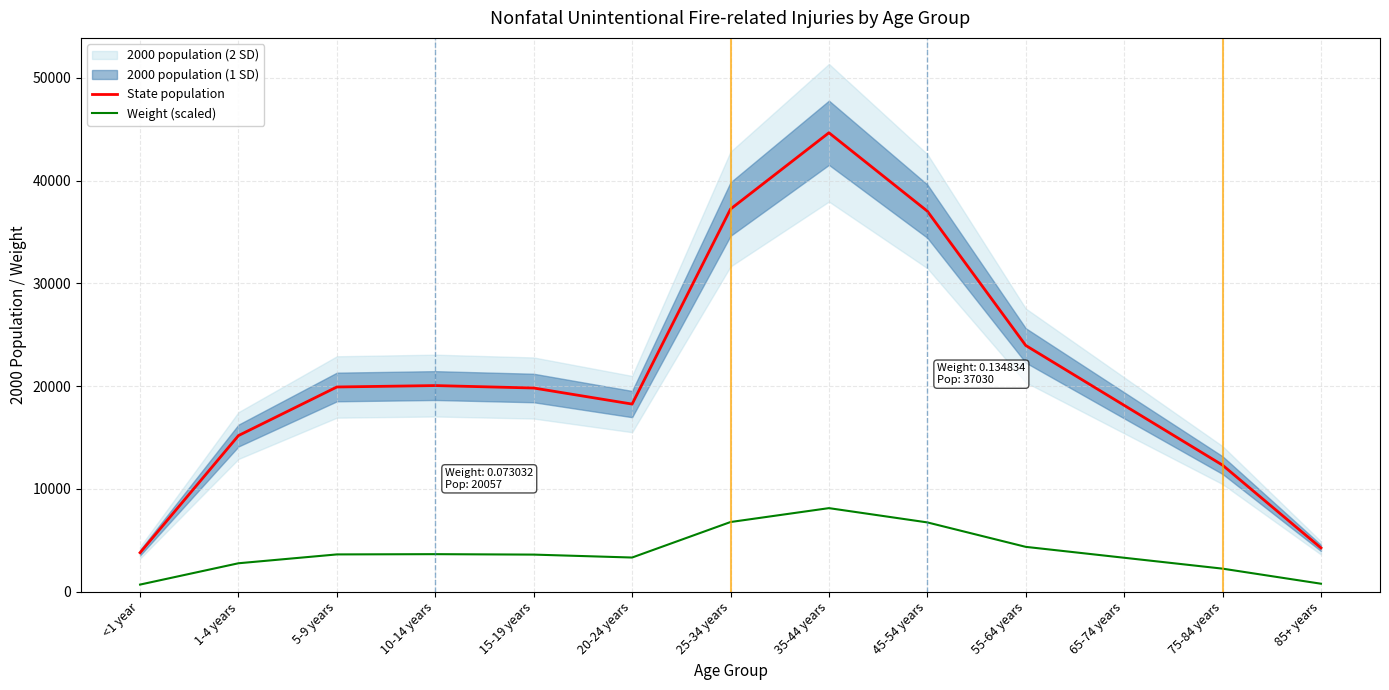

The value of State population at 10-14 years is 10685.1. True or false?

False